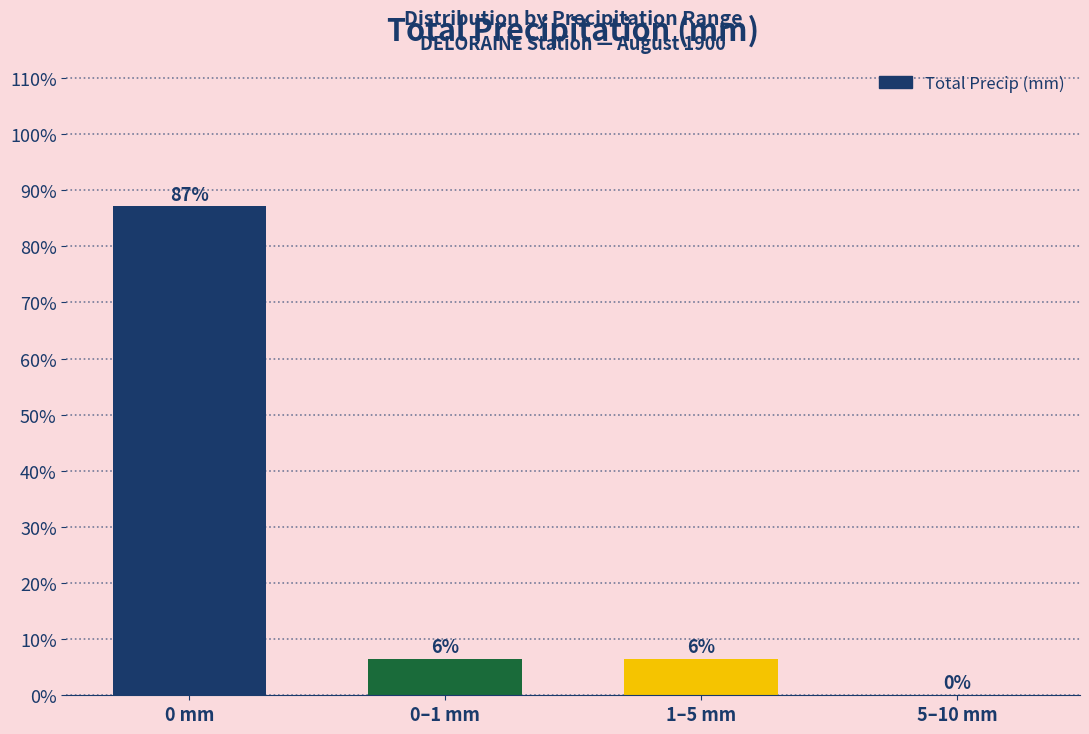

The chart shows a value of 154.7 at 0 mm. True or false?

False